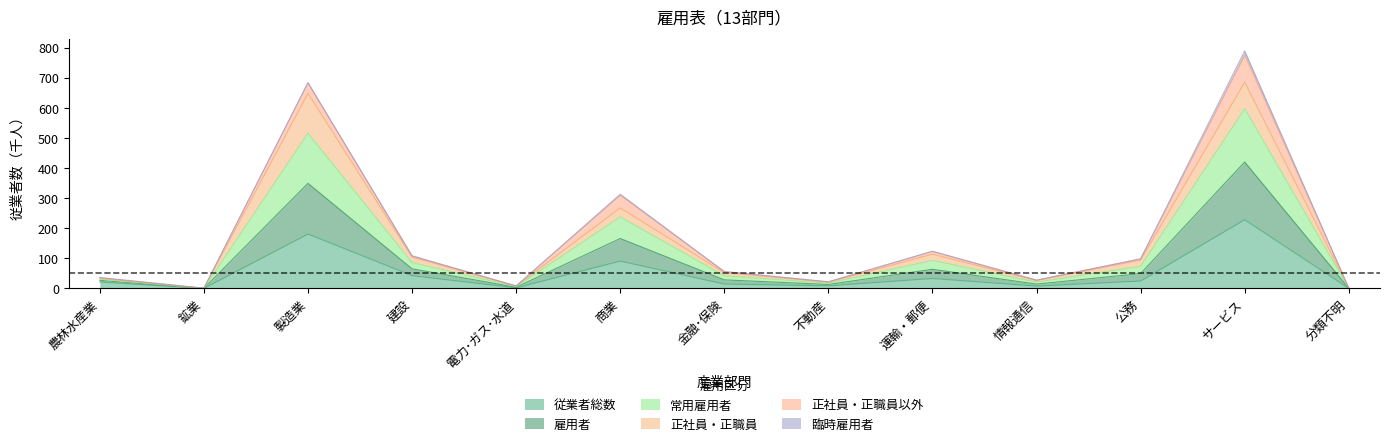

At which label does 従業者総数 reach its peak?

サービス